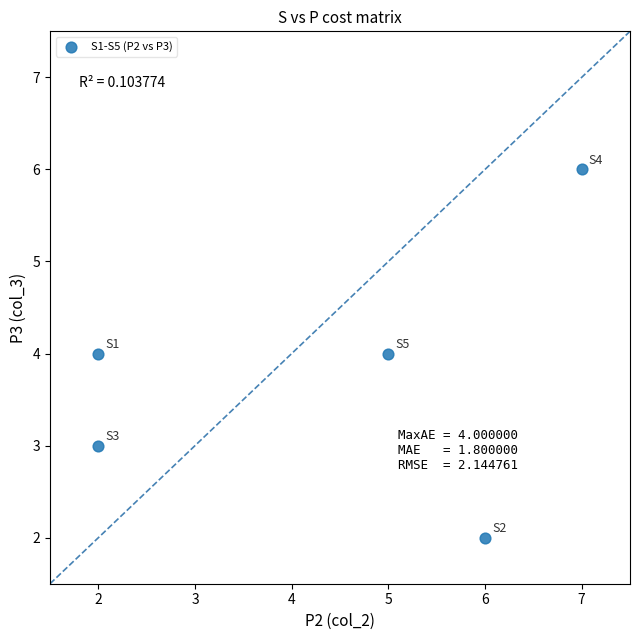

What is the range of Y values (max minus min)?

4